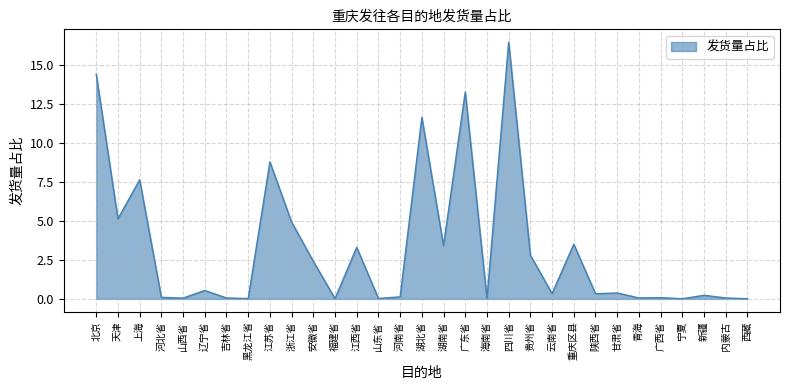

What value does the data have at 重庆区县?

3.5